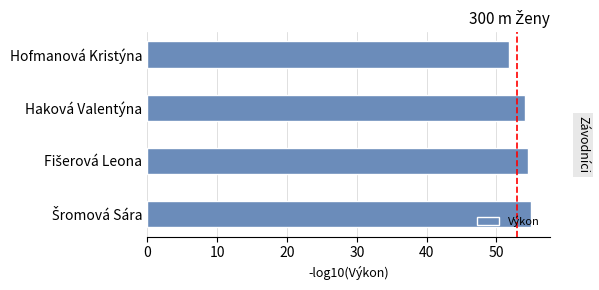

The value at Hofmanová Kristýna is 18.8. True or false?

False